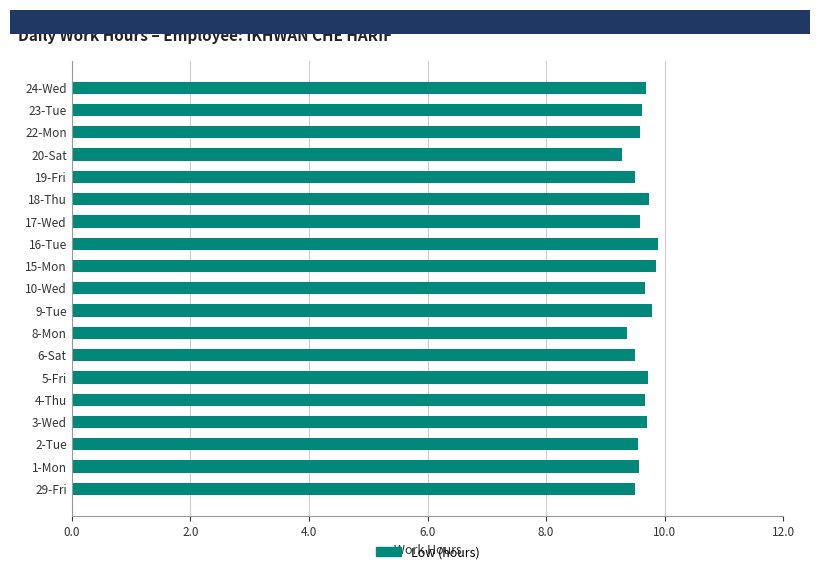

Approximately how many times larger is the value at 15-Mon compared to 24-Wed?

1.0